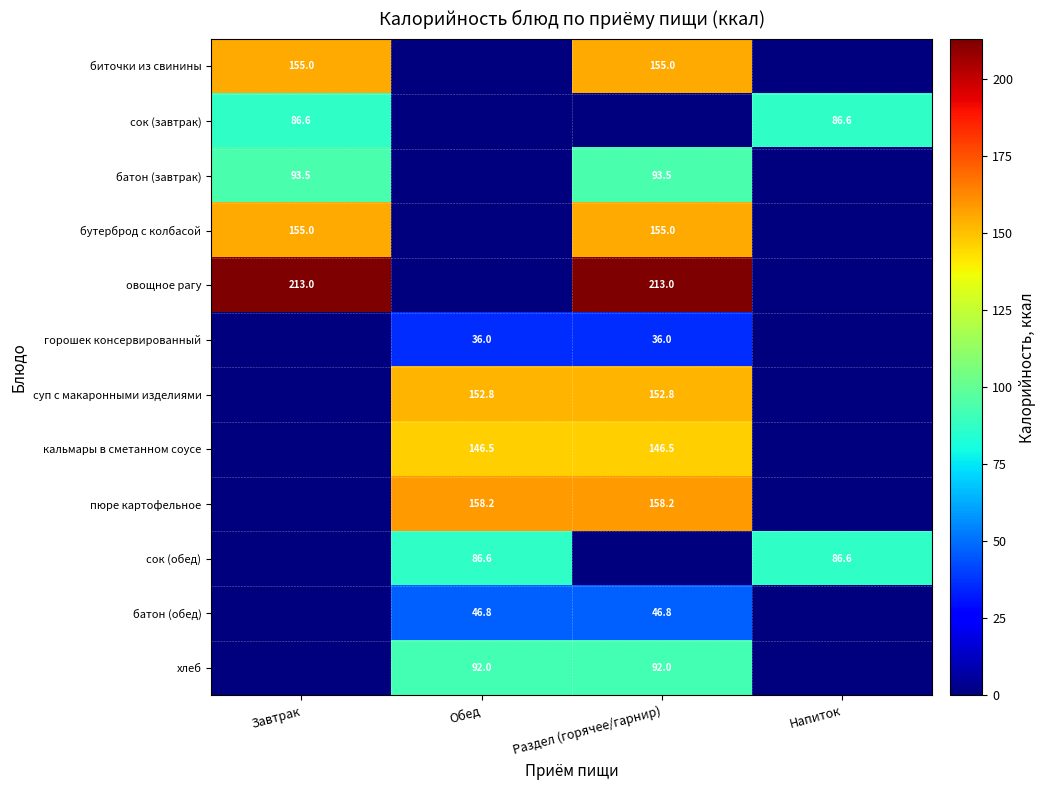

Is it true that хлеб equals 123.5 at Обед?

False